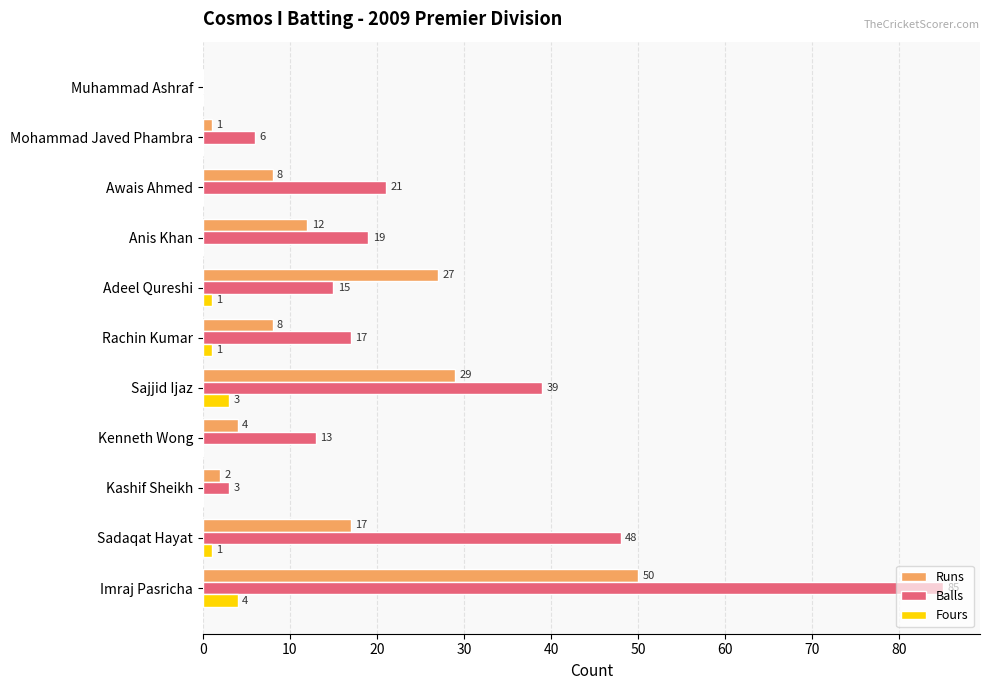

What are all the series names shown in the legend?

Runs, Balls, Fours